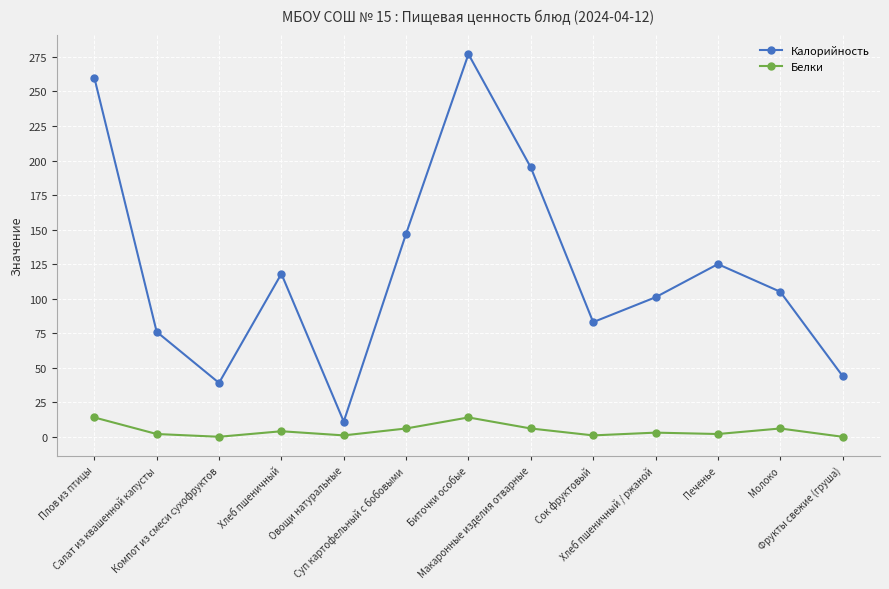

True or false: Белки has more than 2 interior local peaks.

True